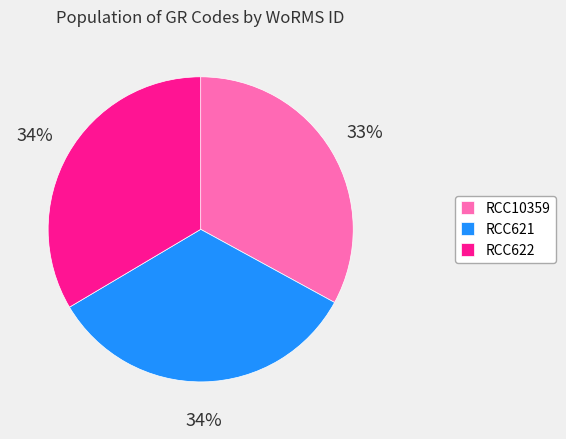

To the nearest percent, what is the difference between the RCC10359 and RCC622 slice percentages?

1%